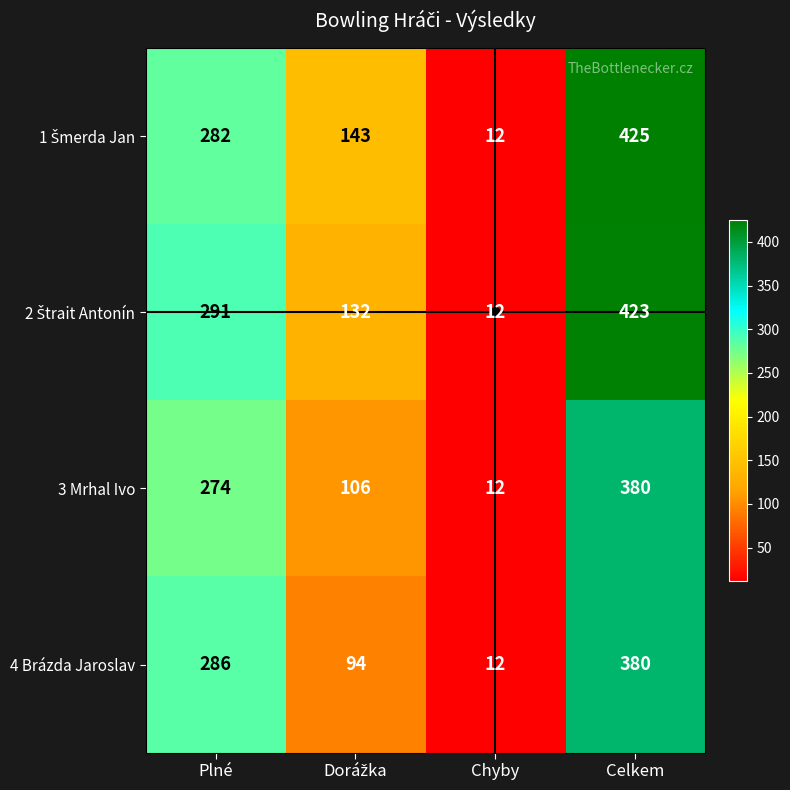

At how many categories does at least one series exceed 277?

2